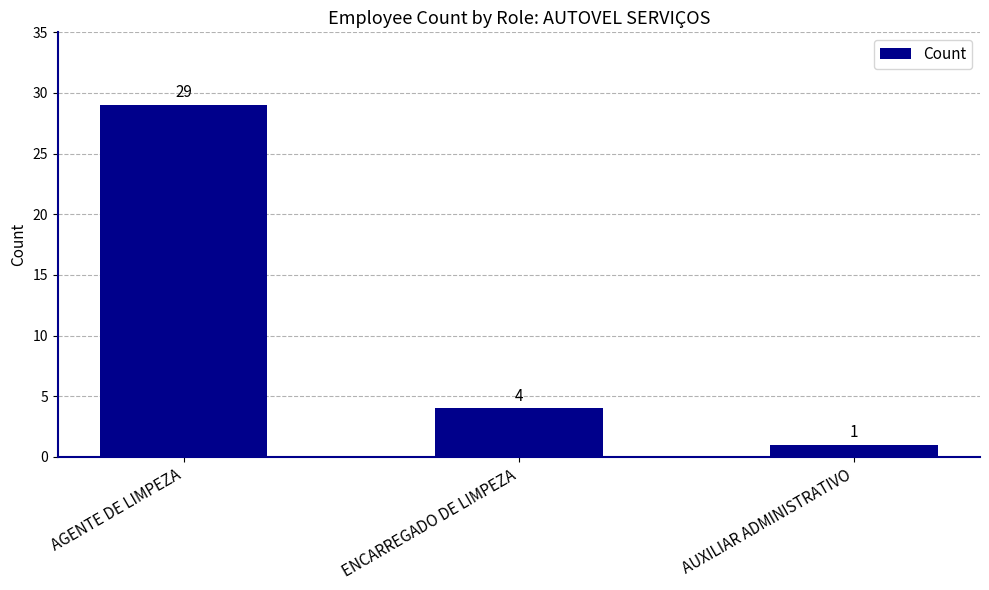

What is the sum of the values at AUXILIAR ADMINISTRATIVO and ENCARREGADO DE LIMPEZA?

5